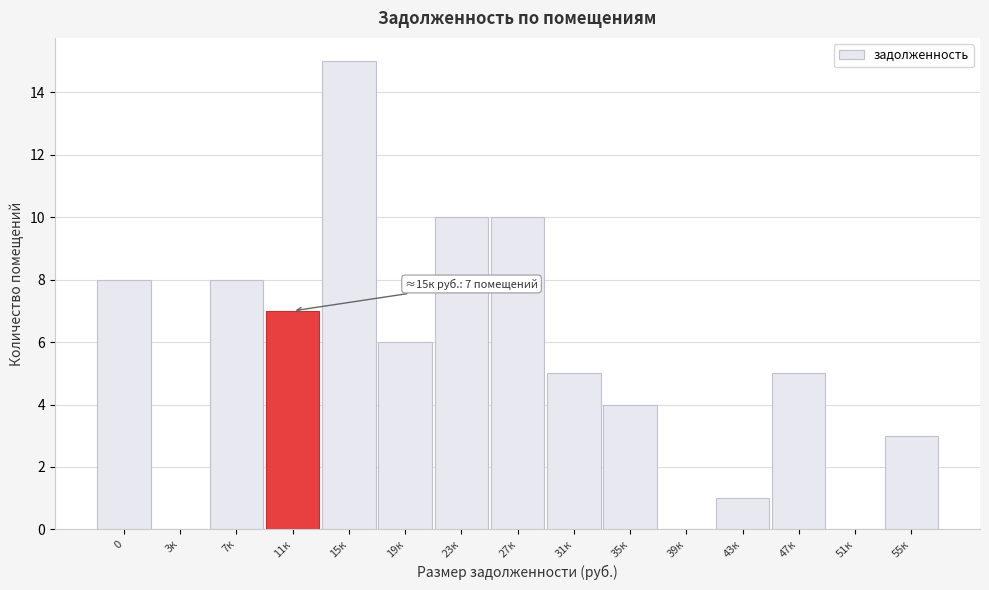

Reading left to right, what are all the values shown in this chart?

0=8	3к=0	7к=8	11к=7	15к=15	19к=6	23к=10	27к=10	31к=5	35к=4	39к=0	43к=1	47к=5	51к=0	55к=3